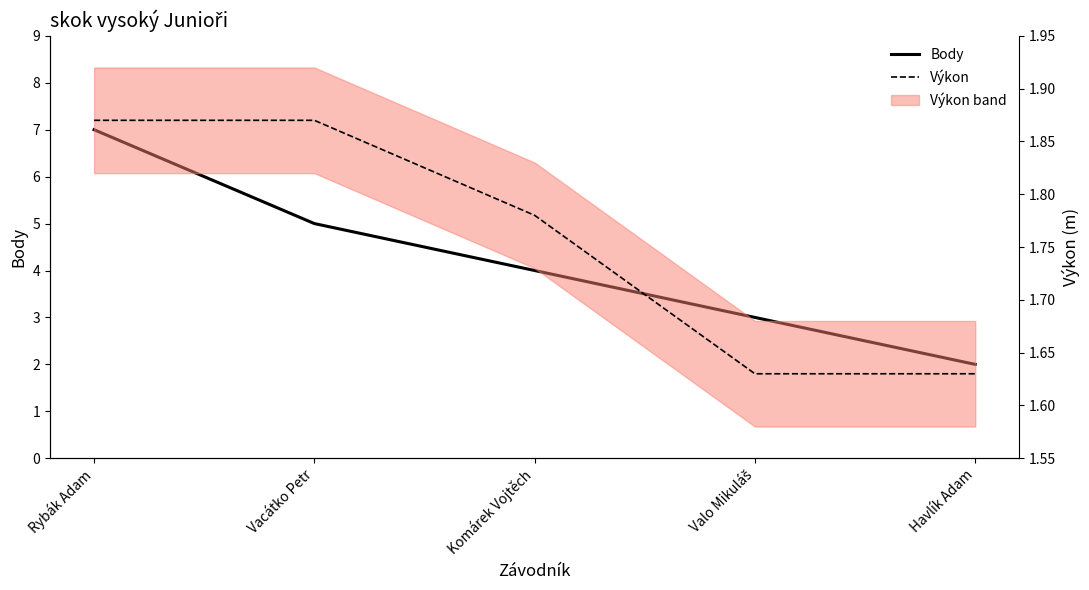

Count the number of categories in the chart.

5